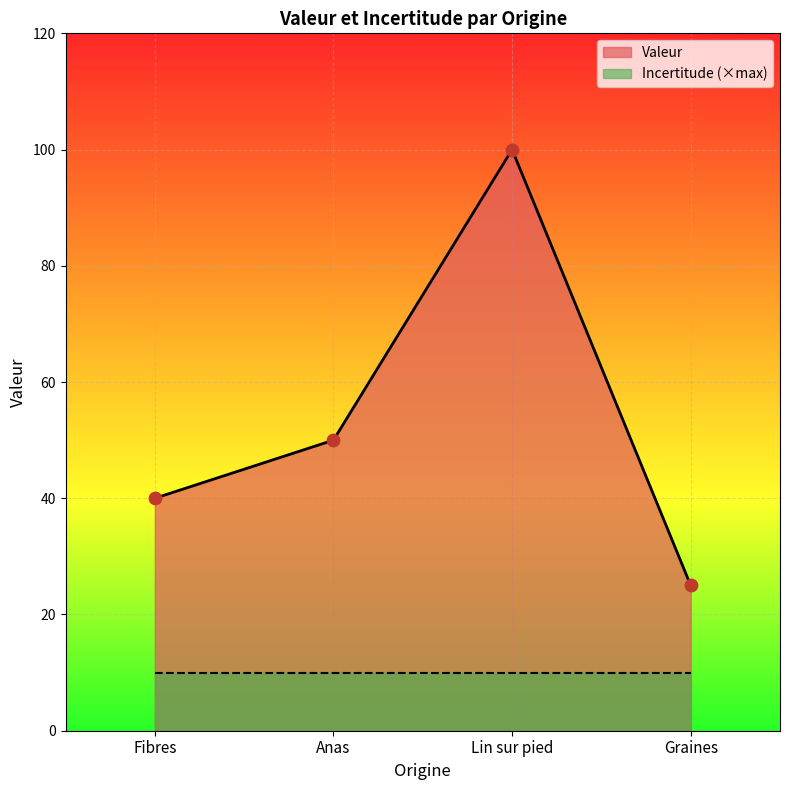

What is the ratio of the value at Graines to the value at Lin sur pied?

0.2